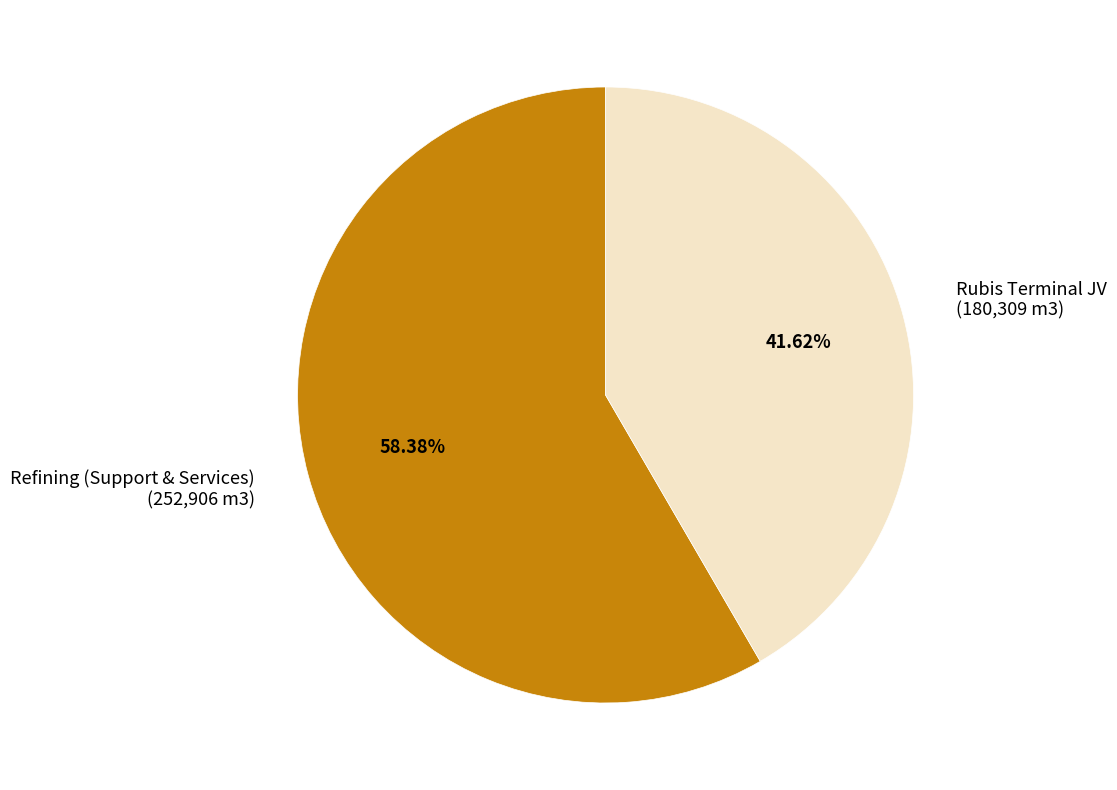

Between Rubis Terminal JV and Refining (Support & Services), which is larger?

Refining (Support & Services)